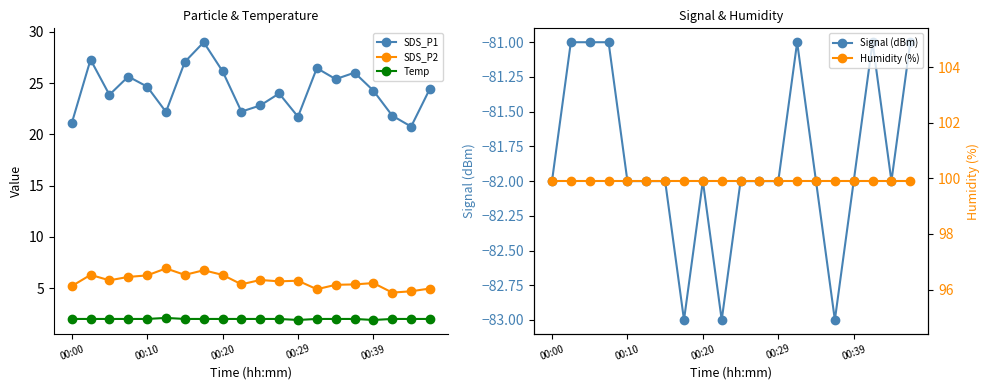

What is the highest value of the Temp series?

2.1